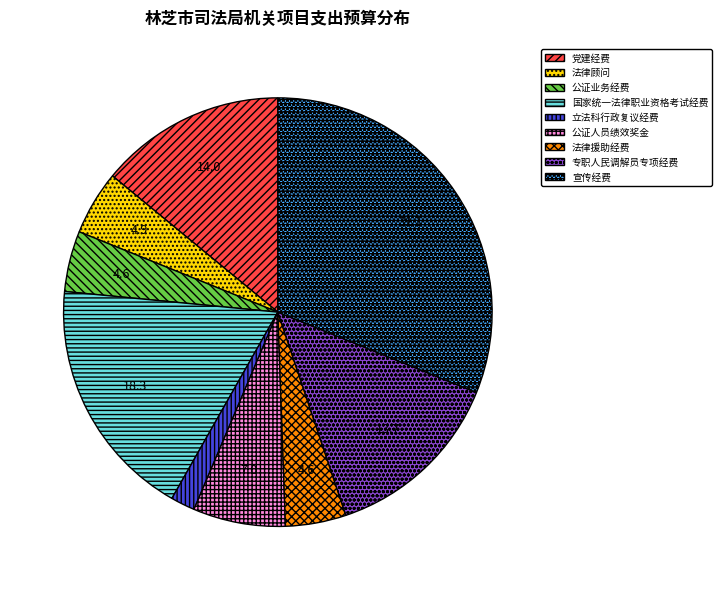

What is the ratio of the value at 公证业务经费 to the value at 党建经费?

0.3